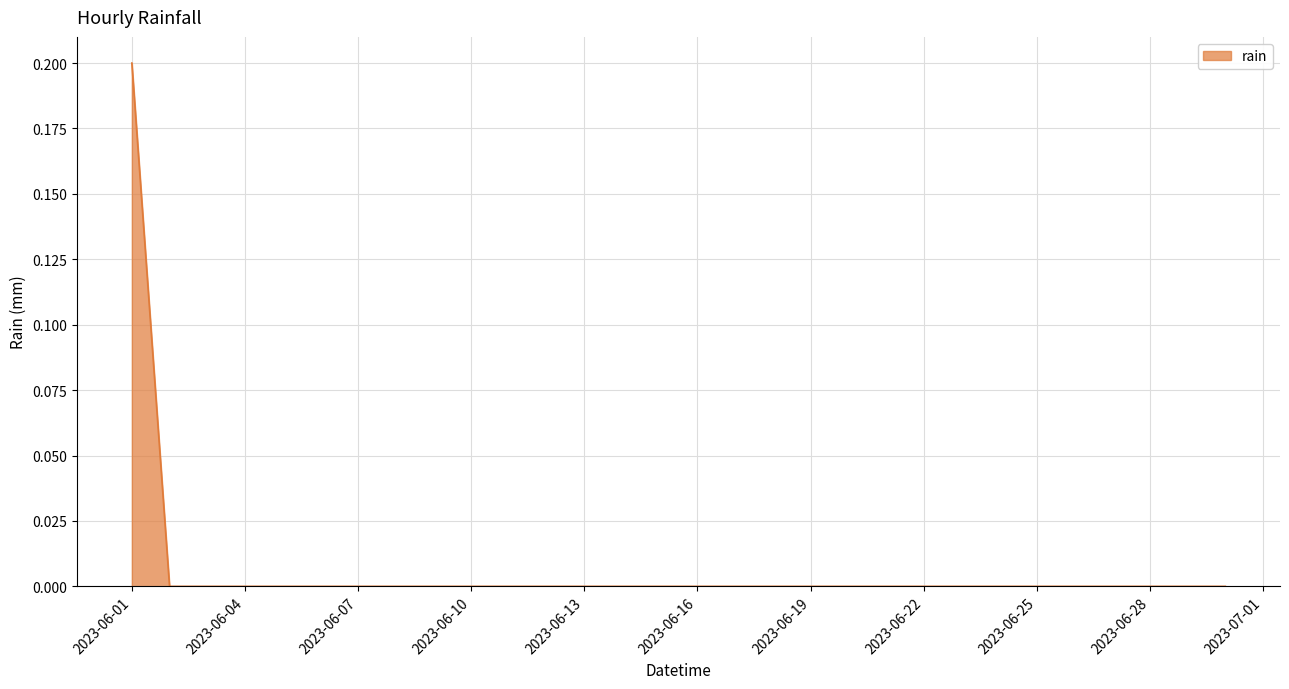

How many values are between 0 and 1?

30